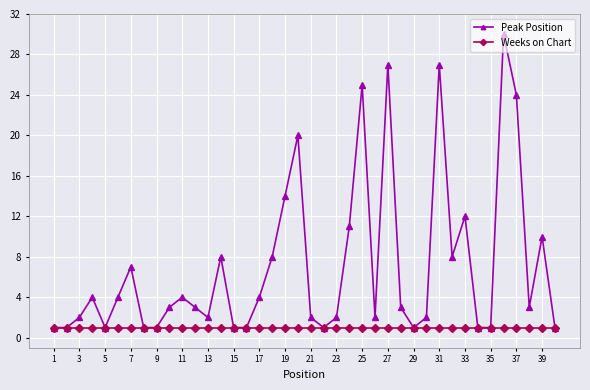

Rank the series by their average value, from lowest to highest.

Weeks on Chart, Peak Position